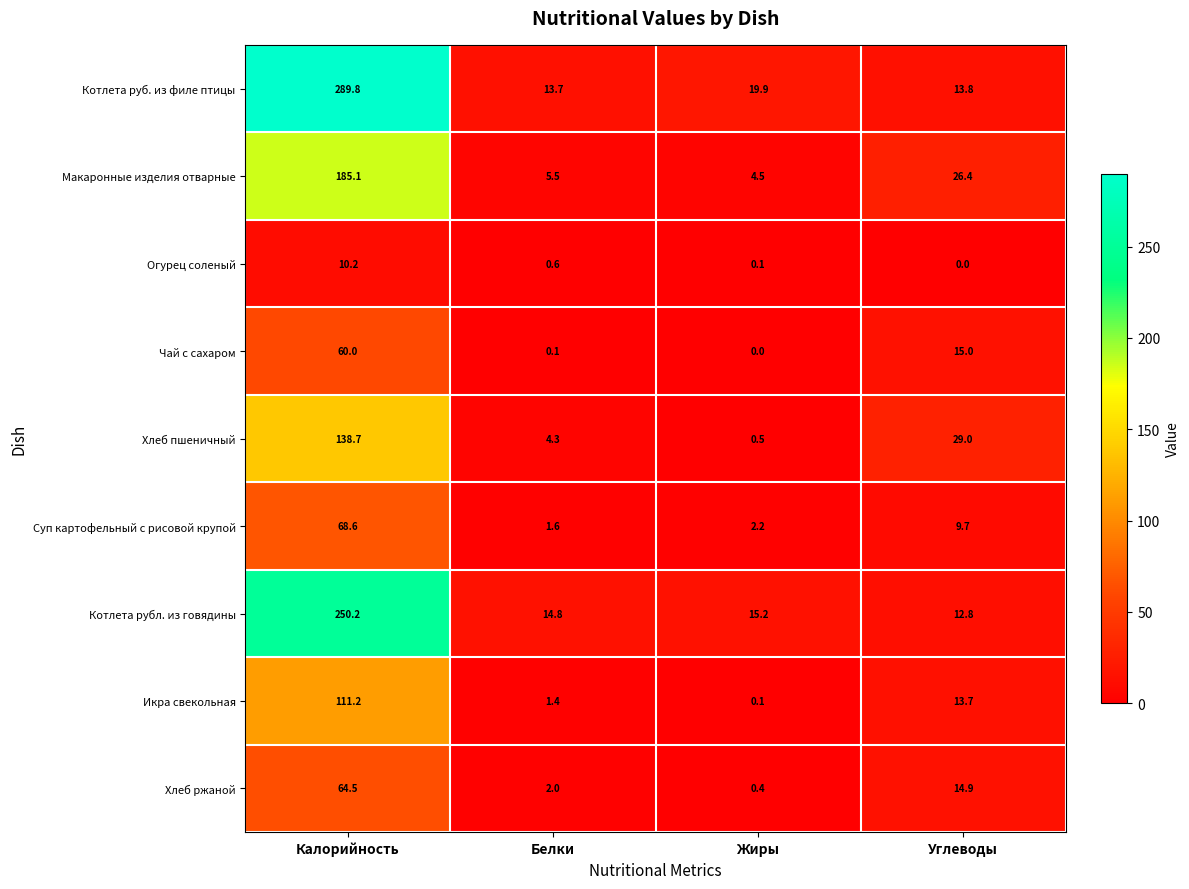

The Хлеб пшеничный series shows 2.0 at Белки. True or false?

False